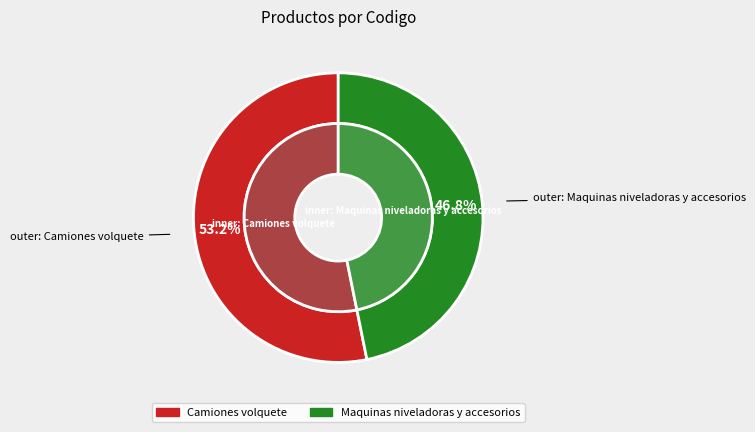

True or false: Maquinas niveladoras y accesorios accounts for 47% of the total.

True